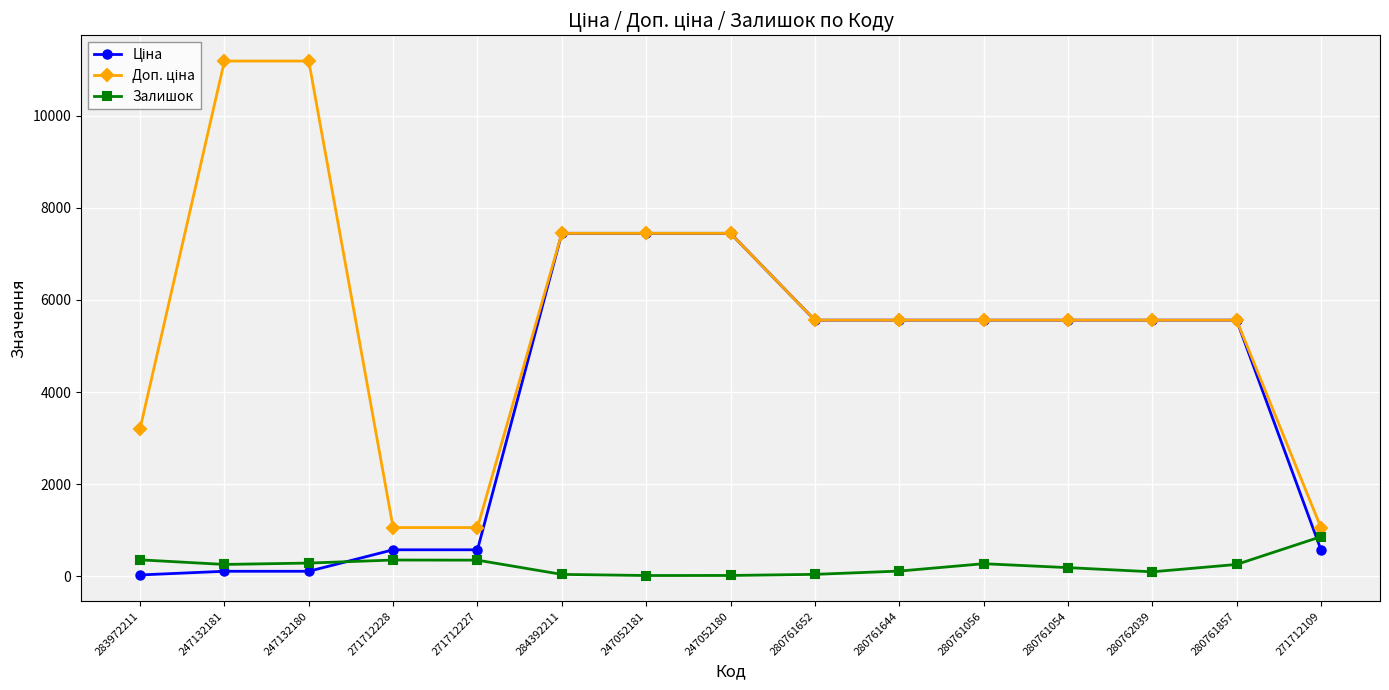

What is the label of the 14th point from the left?

280761857